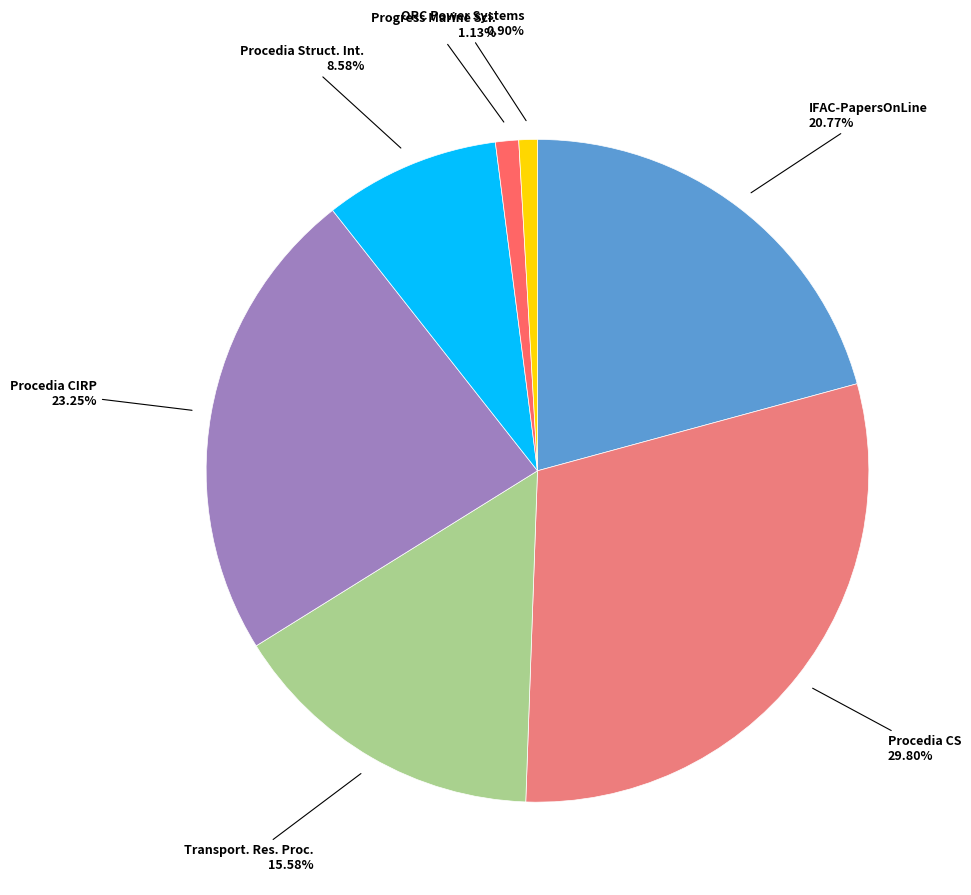

How many slices are in this pie chart?

7